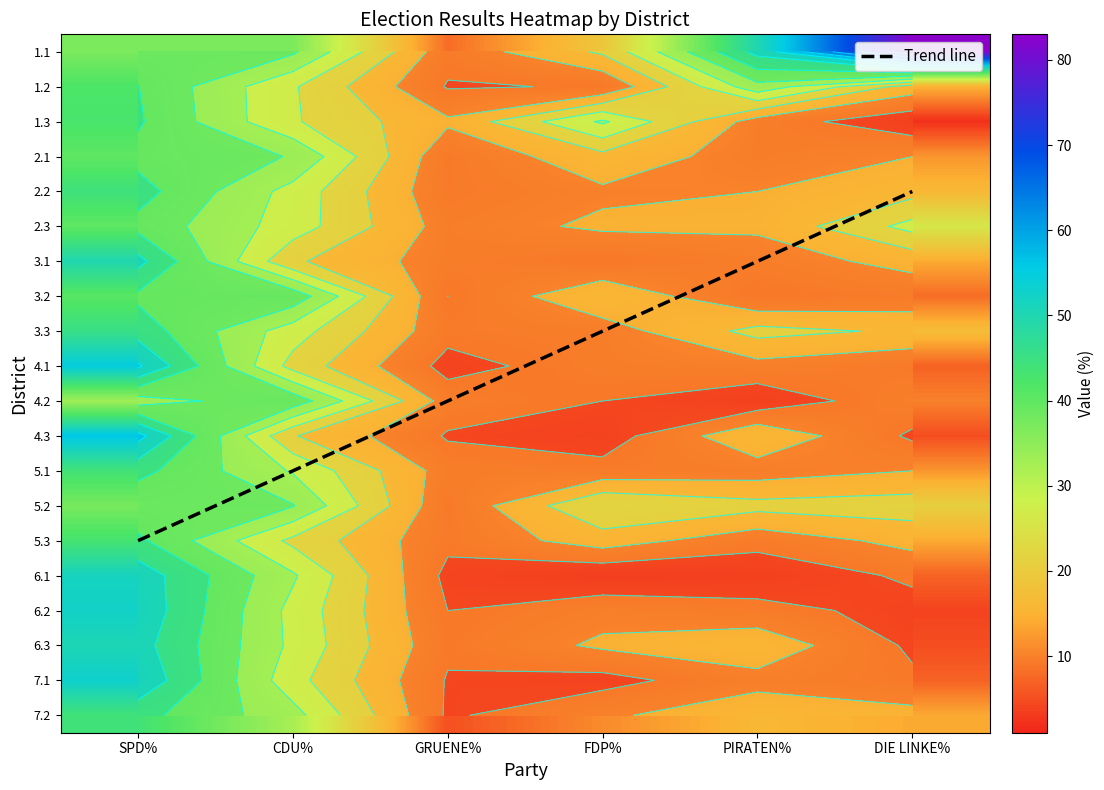

The 4.2 series shows 9.1 at GRUENE%. True or false?

True